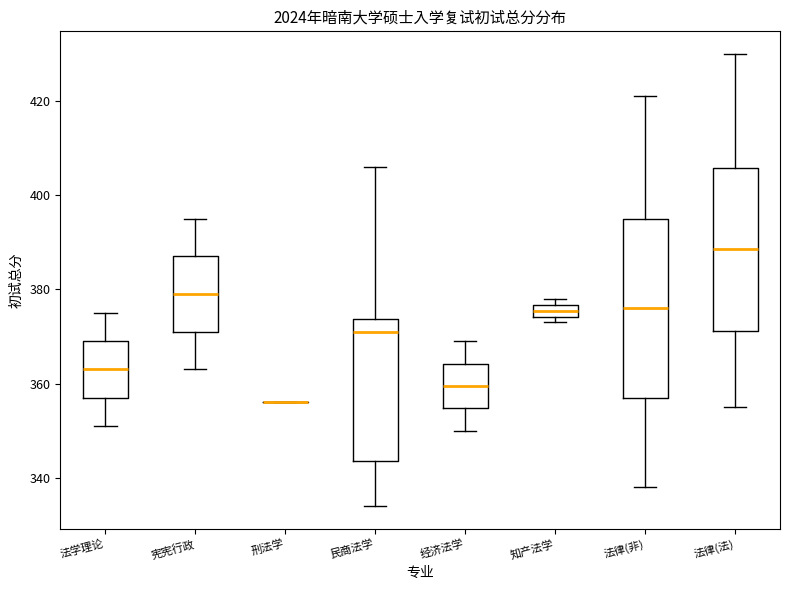

Where does the lower whisker of the box for 法律(非) end on the y-axis? The values are not printed on the chart, so give them approximately, as read against the axis.

338